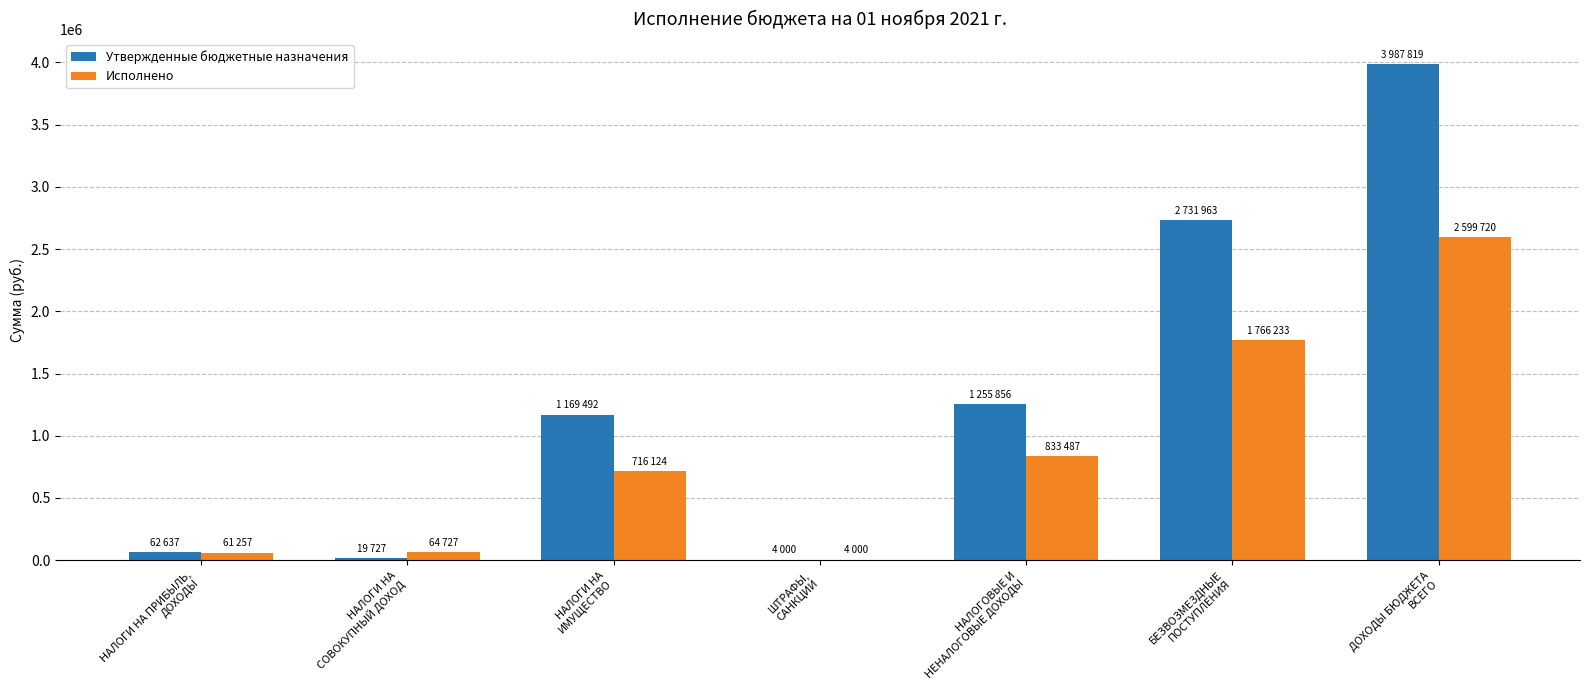

What is the maximum value shown in the chart?

3987819.0